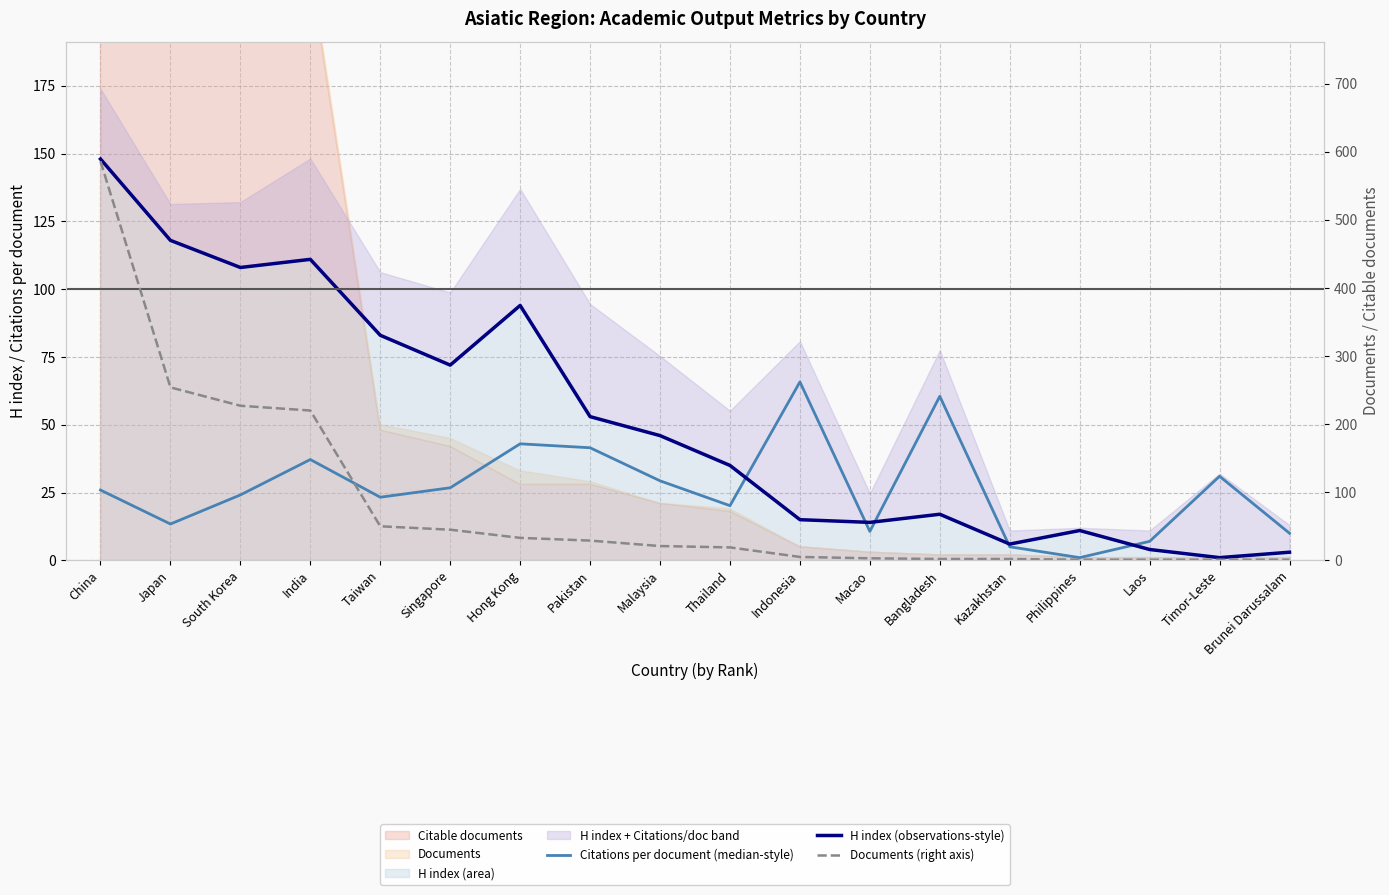

How many interior local valleys does the Citations per document (median-style) series have?

5